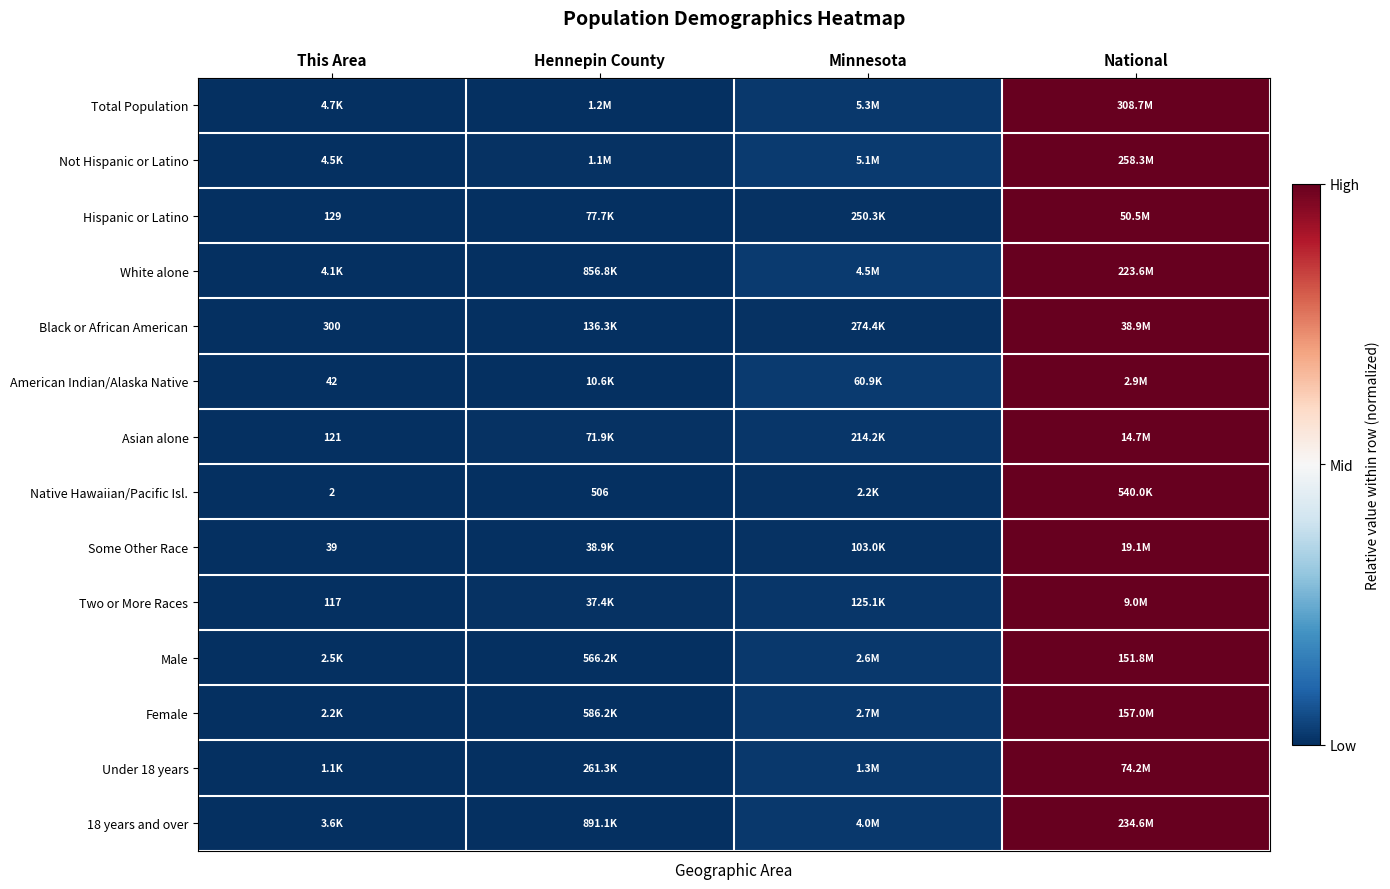

Is the value of 18 years and over at Hennepin County greater than the value of Hispanic or Latino at Minnesota?

No